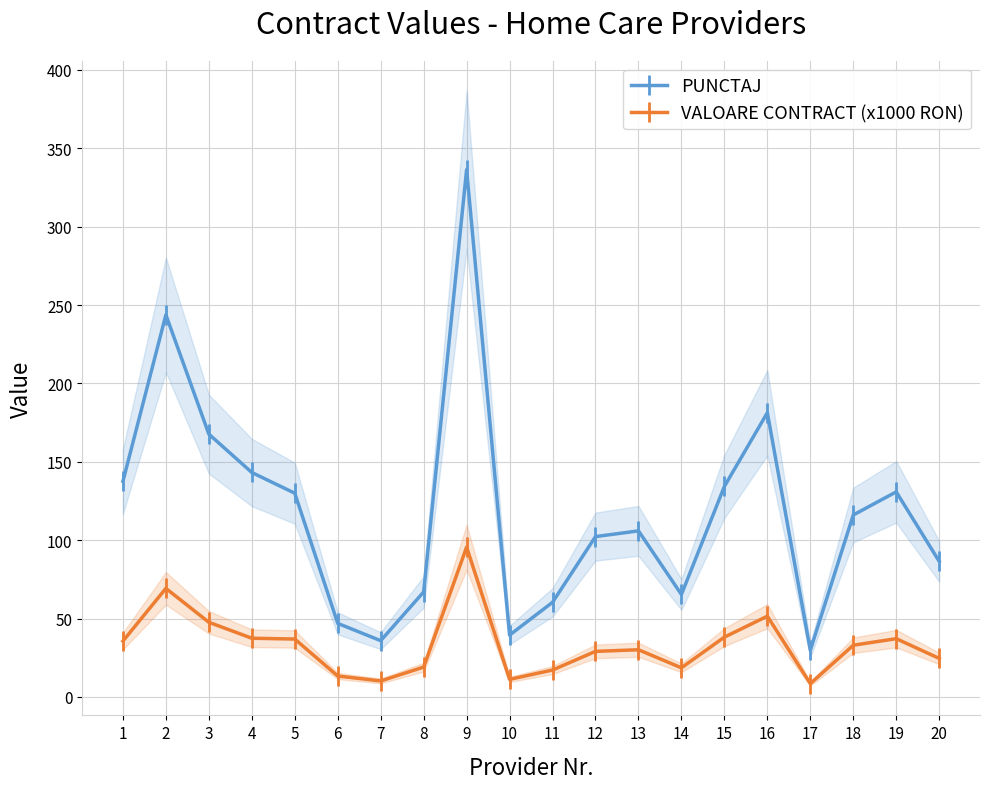

True or false: PUNCTAJ and VALOARE CONTRACT (x1000 RON) intersect in this chart.

False